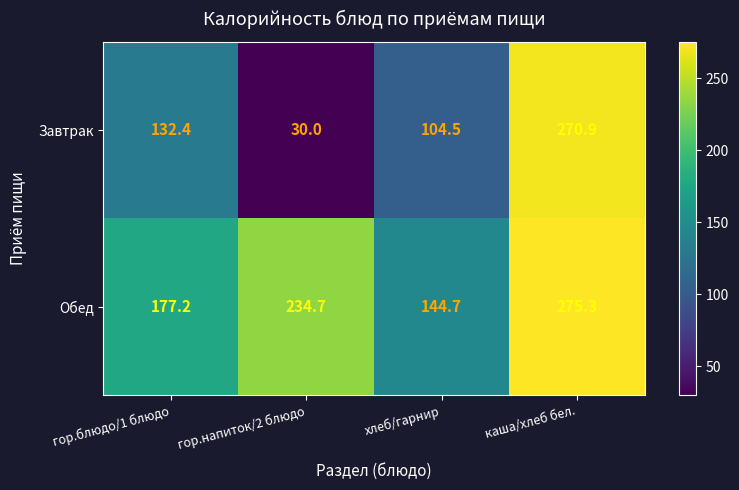

Is it true that Завтрак equals 41.8 at гор.блюдо/1 блюдо?

False